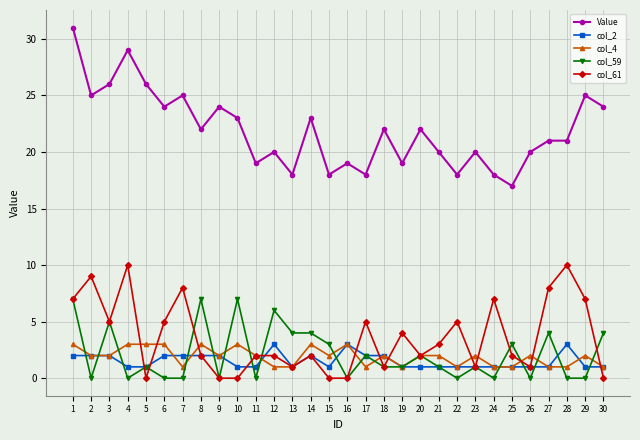

Is this an area chart (filled region under the line)?

No